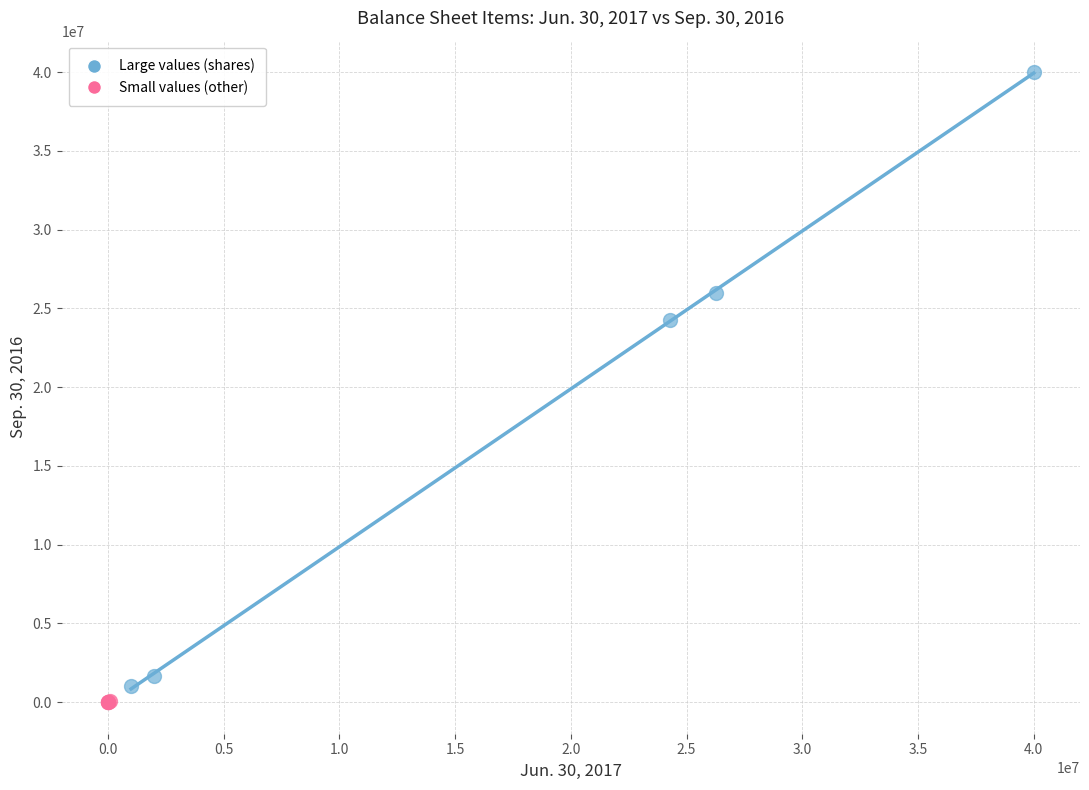

What are all the series names shown in the legend?

Large values (shares), Small values (other)